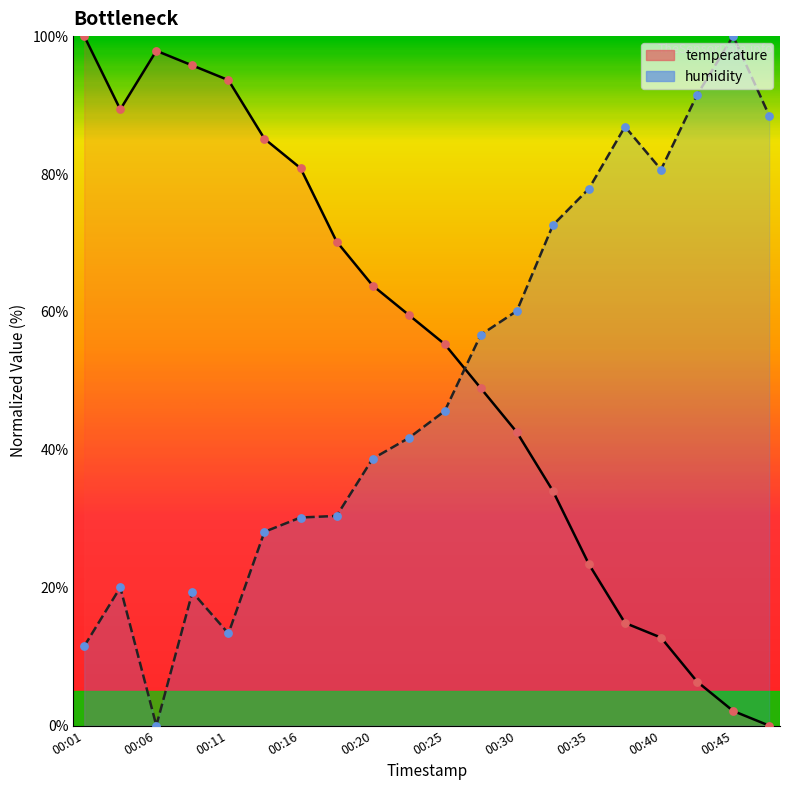

Which series has the largest total across all categories?

temperature